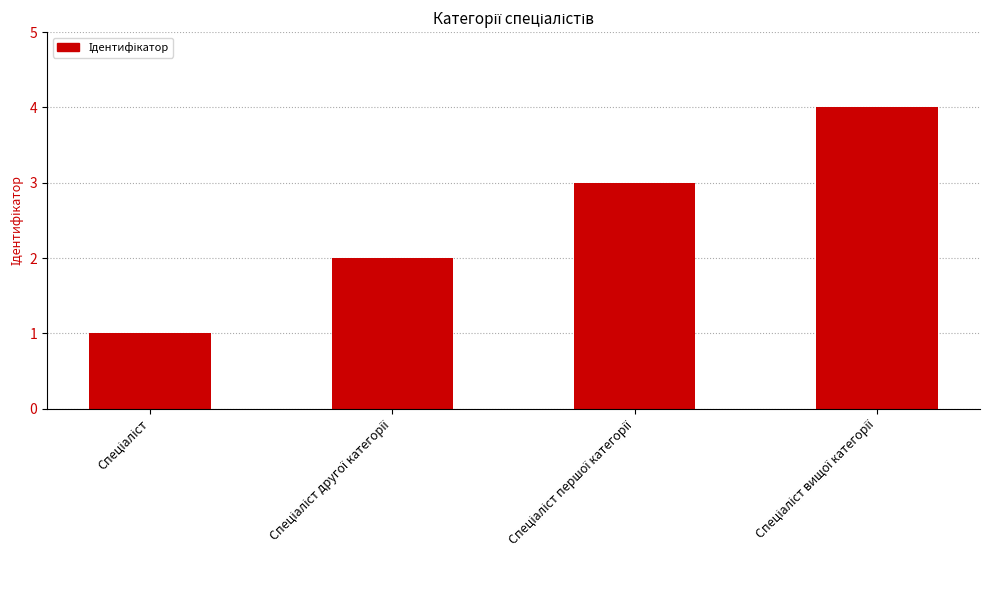

What is the difference between the maximum and minimum values?

3